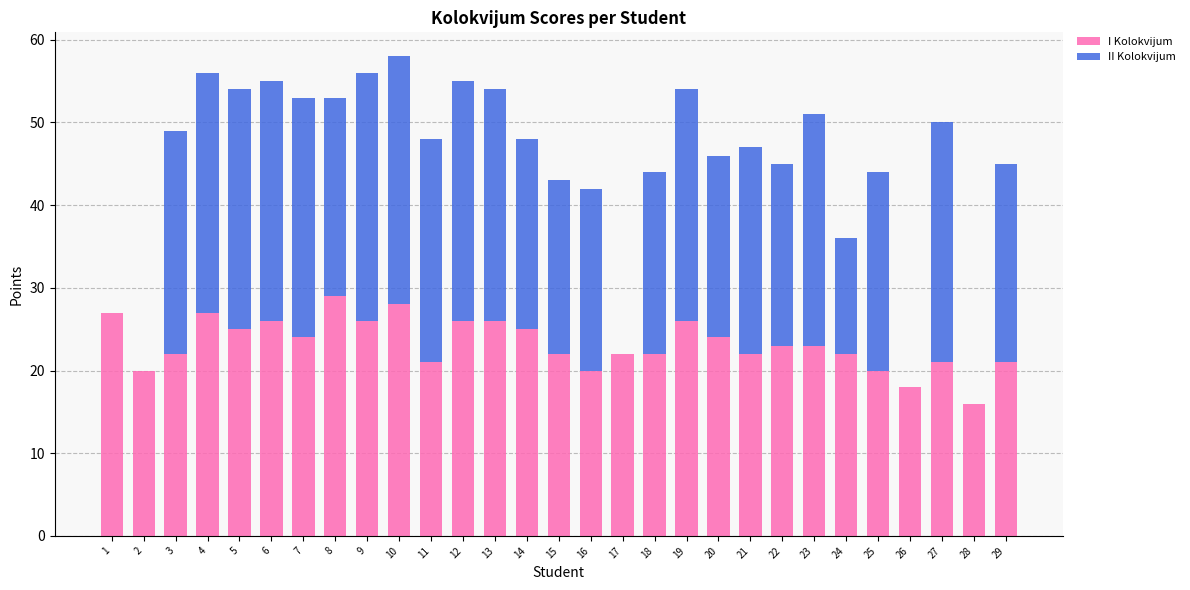

What is the total value across all series at 10?

58